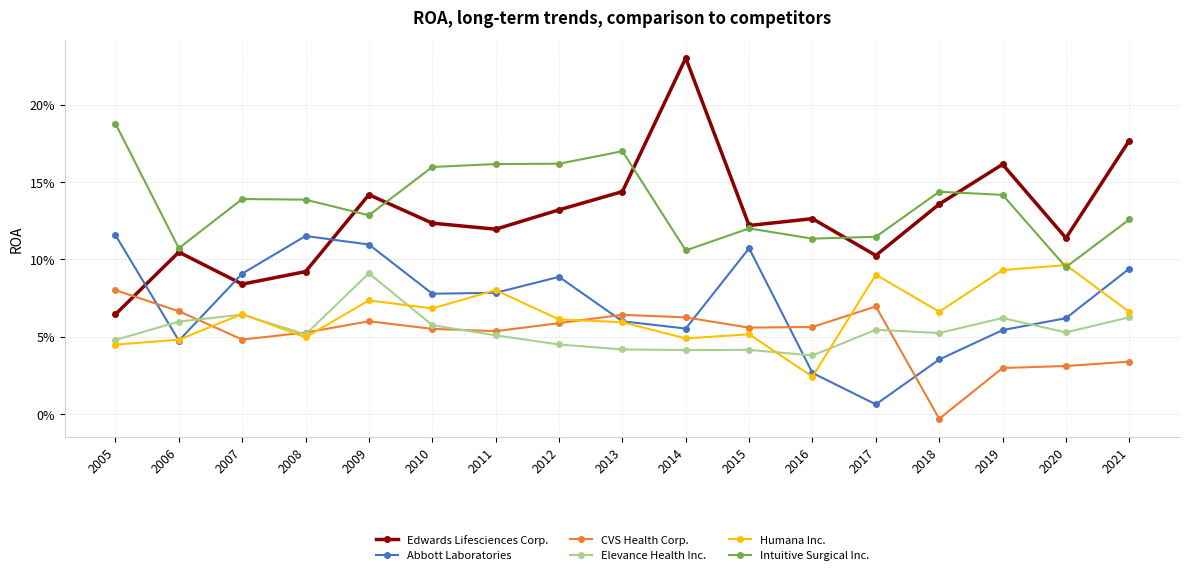

Is this an area chart (filled region under the line)?

No